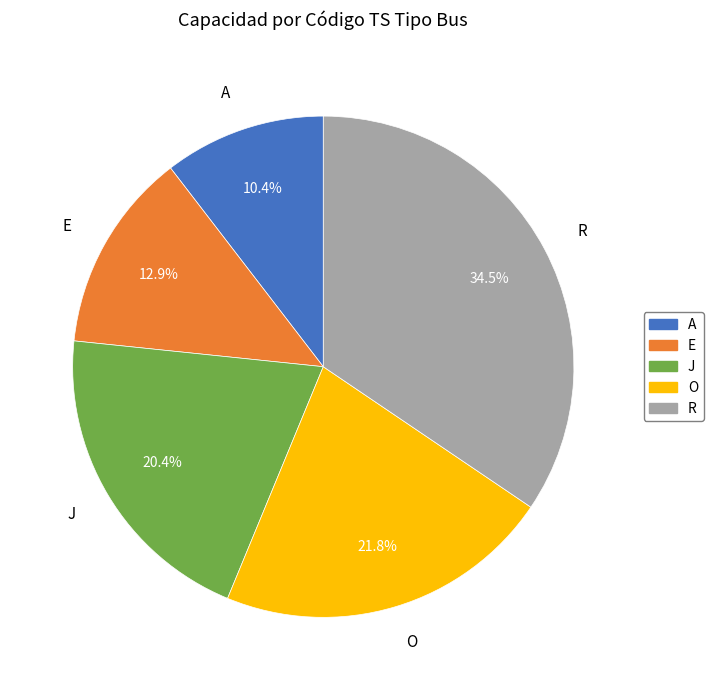

Count the number of slices in the pie.

5